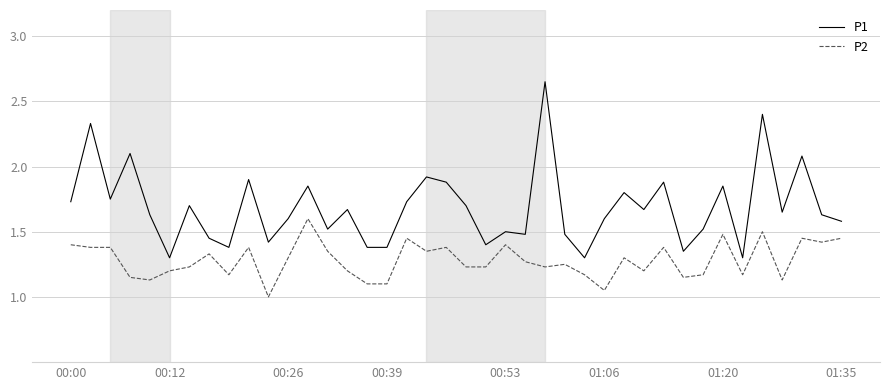

Count the number of data series in this chart.

2